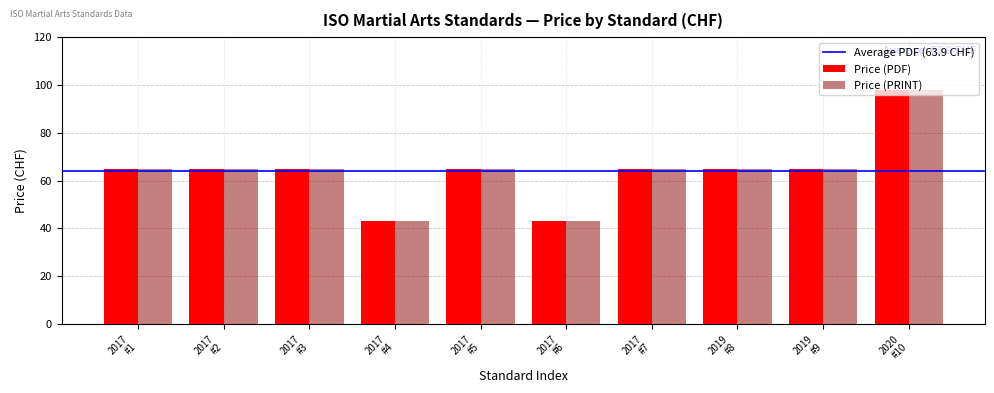

What is the minimum value for Price (PDF)?

43